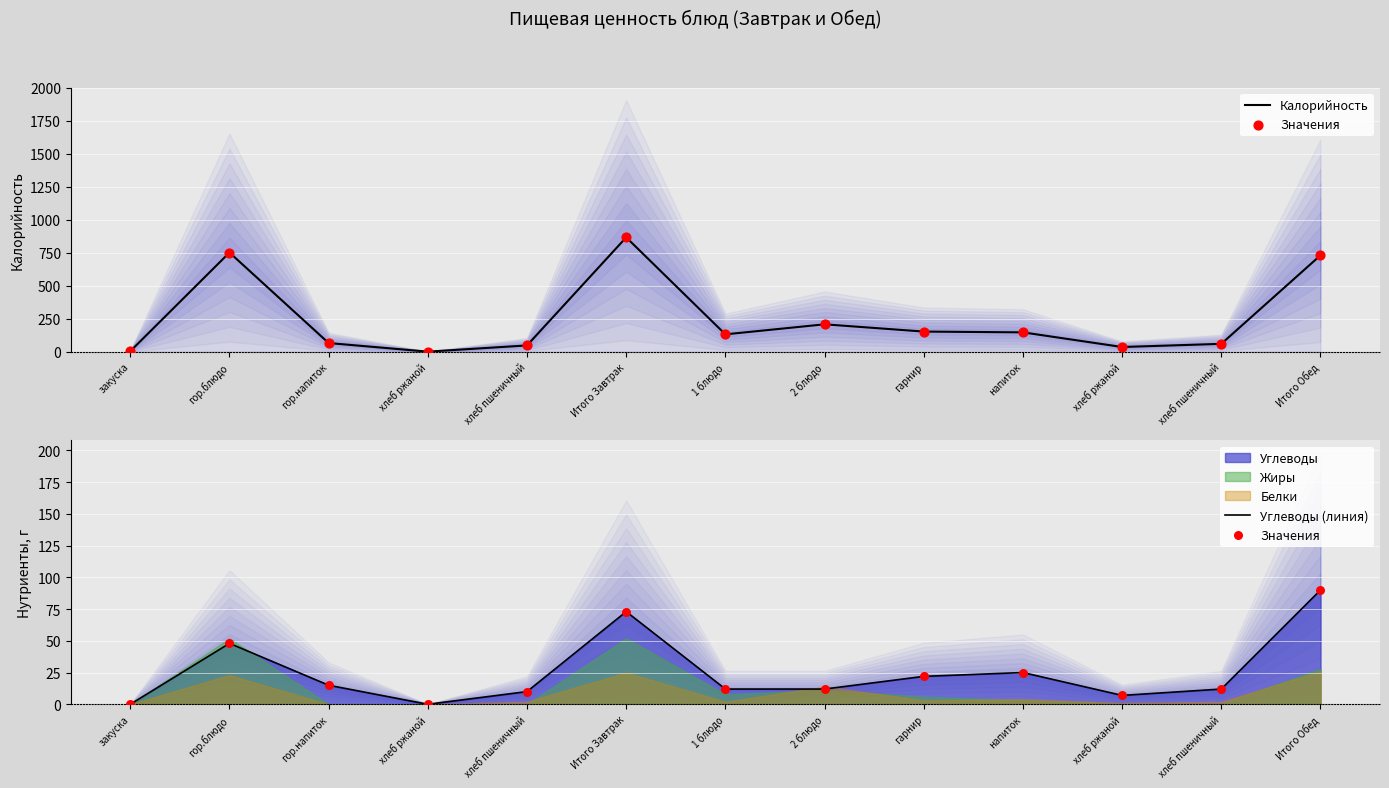

Which series has the widest spread of Y values?

Калорийность